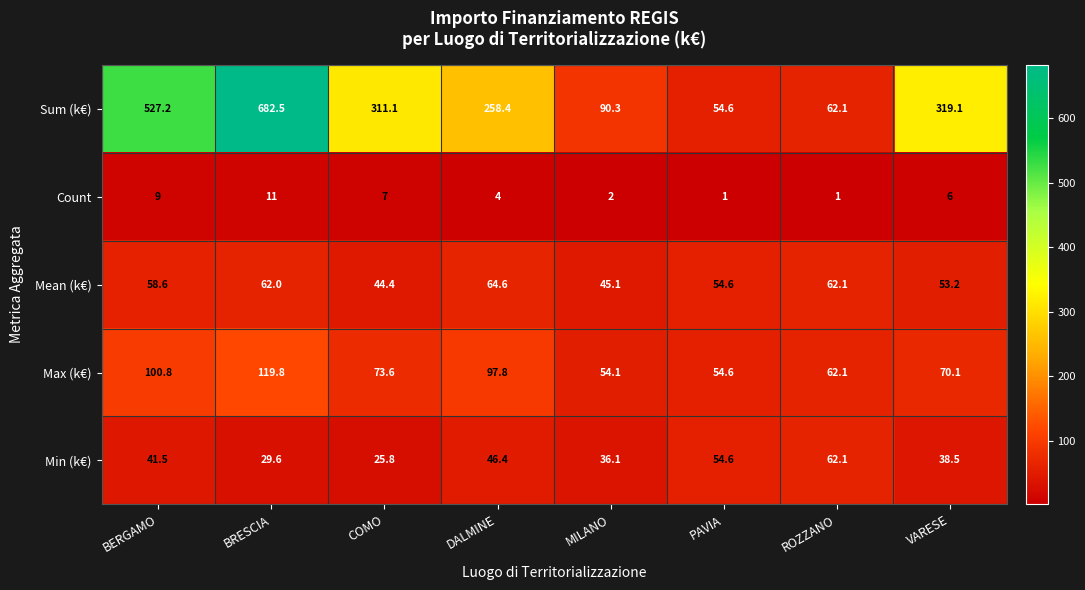

How many data points does each series have?

8